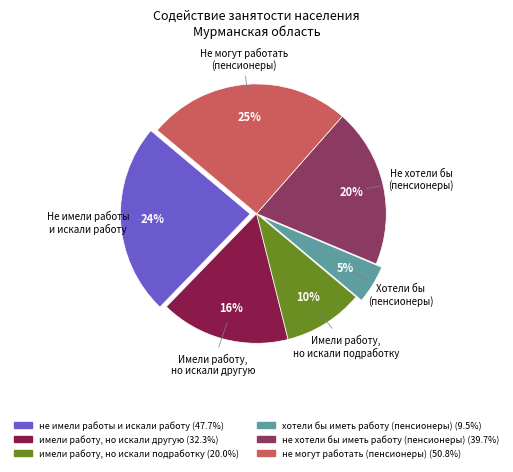

Between имели работу, но искали подработку and имели работу, но искали другую, which is larger?

имели работу, но искали другую